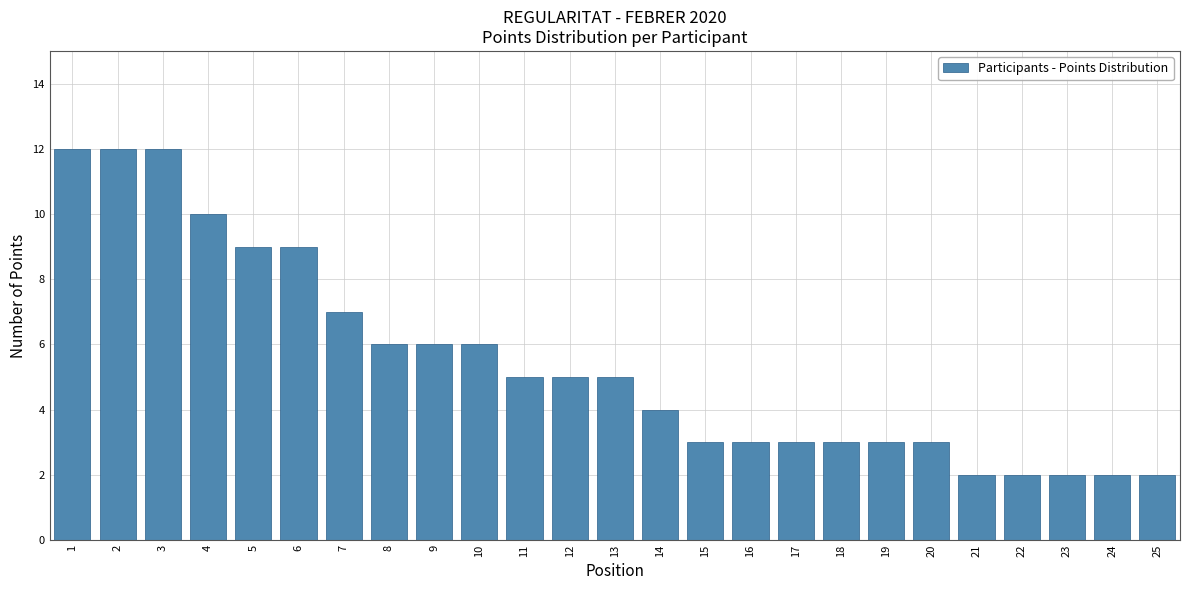

Reading left to right, extract all data points from this chart.

1=12	2=12	3=12	4=10	5=9	6=9	7=7	8=6	9=6	10=6	11=5	12=5	13=5	14=4	15=3	16=3	17=3	18=3	19=3	20=3	21=2	22=2	23=2	24=2	25=2